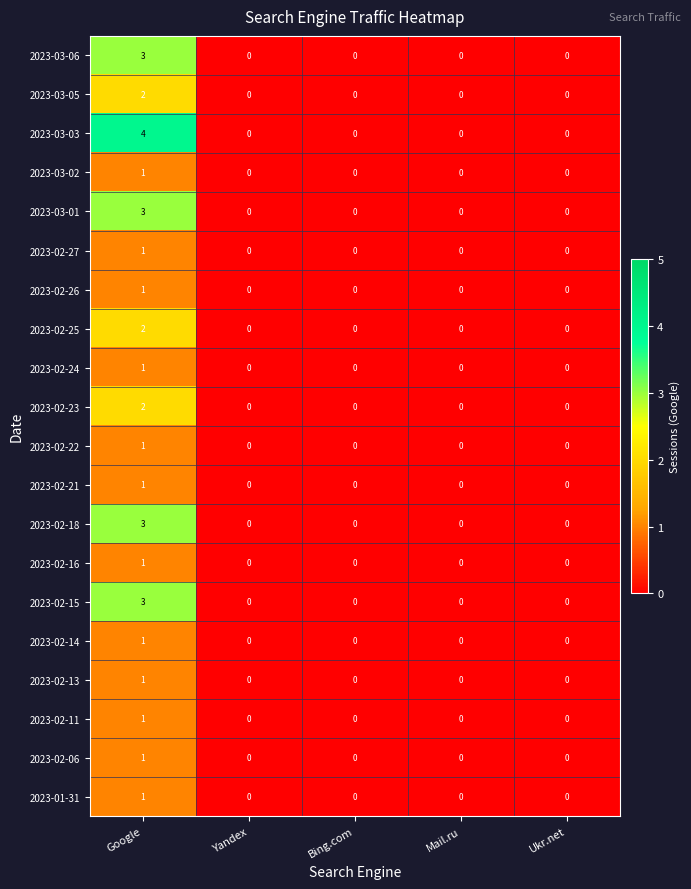

At how many categories does at least one series exceed 3?

1